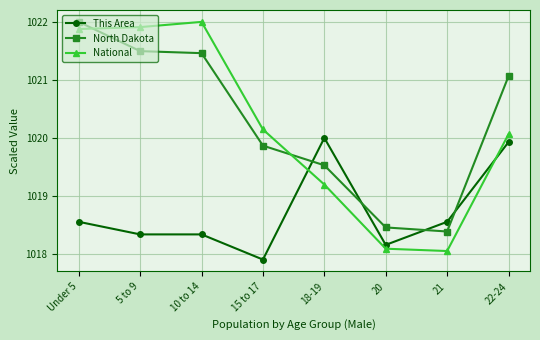

What is the difference between the maximum and second lowest values in the This Area series?

1.8